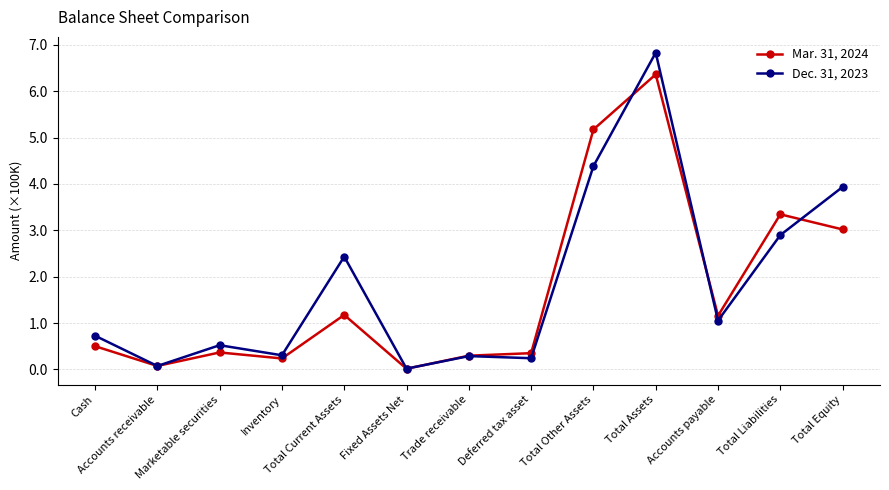

At which category does Mar. 31, 2024 reach its first local peak?

Marketable securities